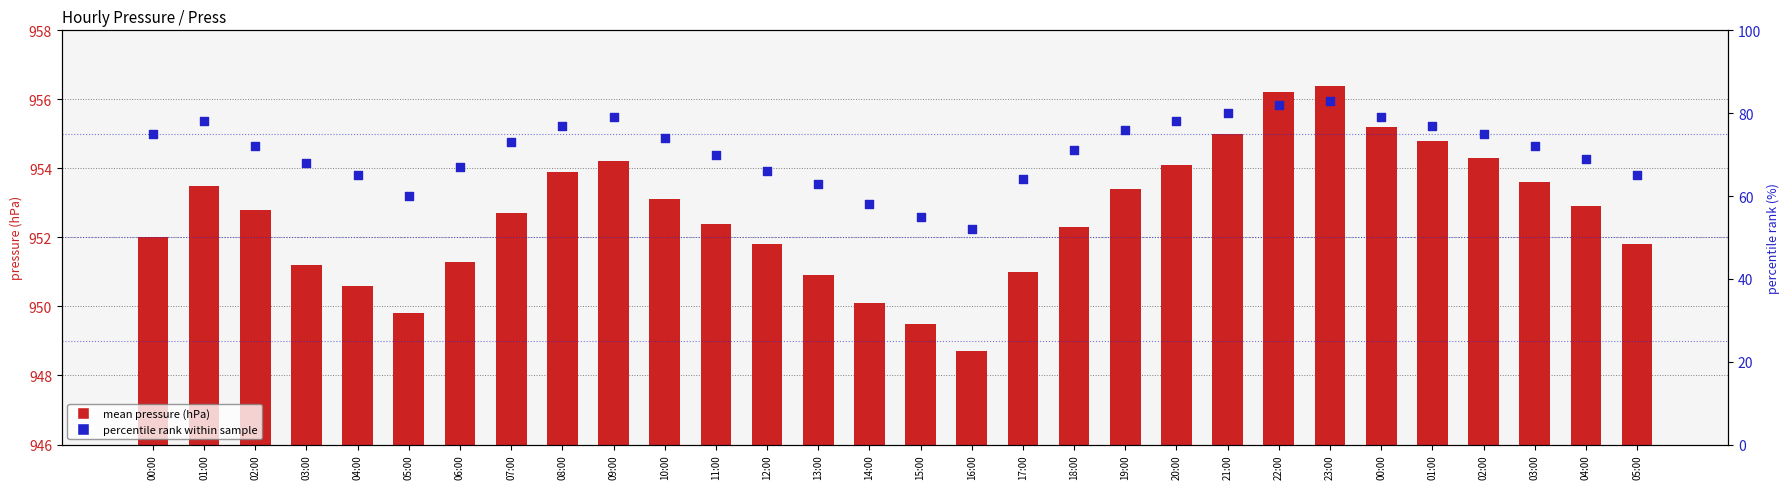

What is the total value across all series at 02:00?

1024.8